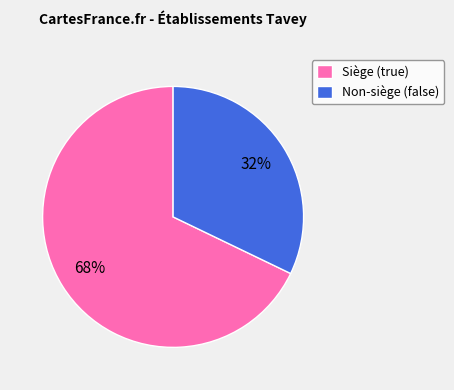

How many segments does this pie chart have?

2